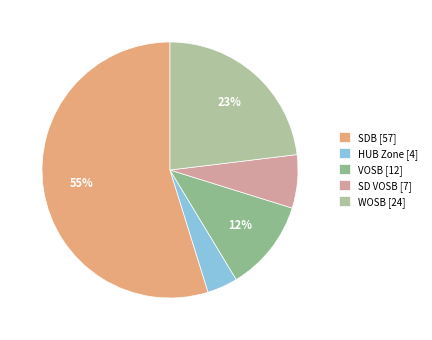

What percentage is the SDB slice, to the nearest percent?

55%